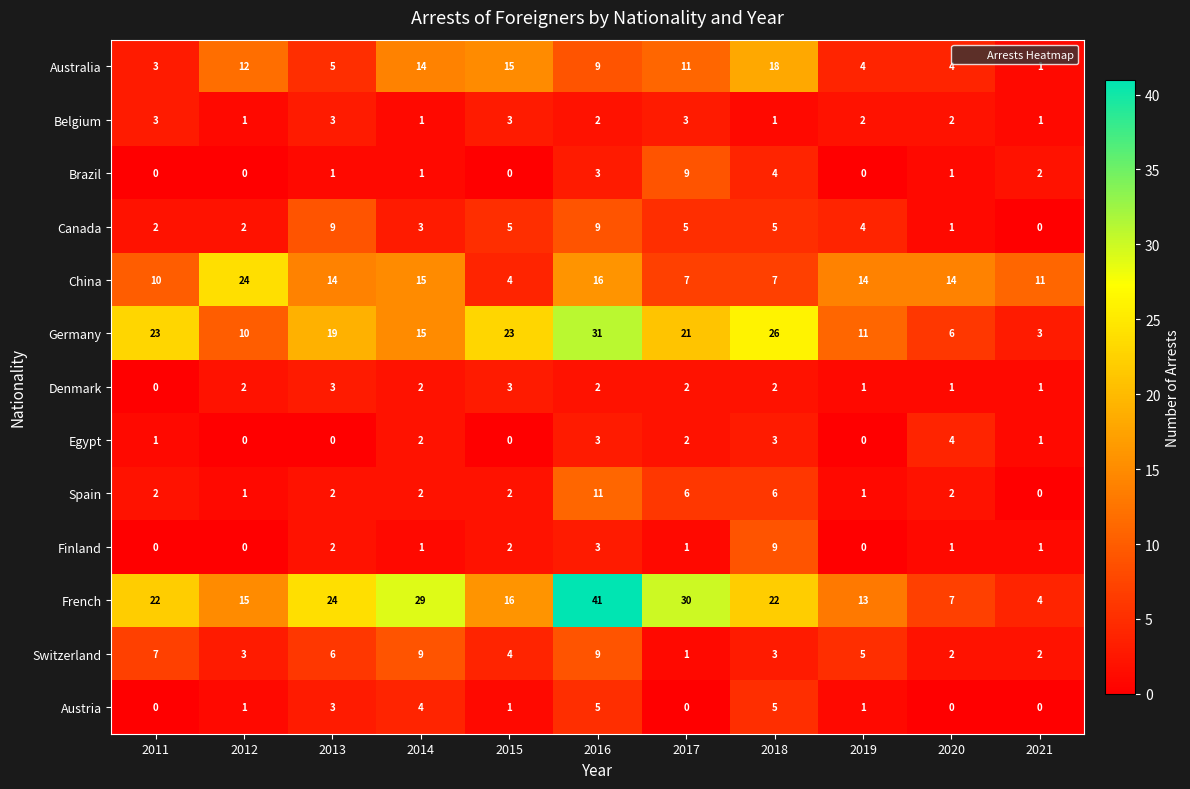

The value of China at 2017 is 4. True or false?

False